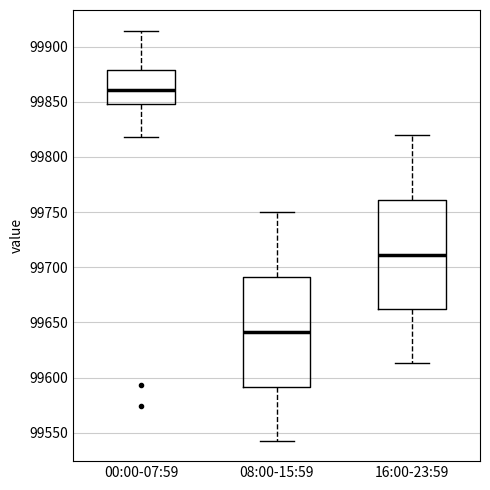

Reading left to right, read every box against the y-axis: the position of its median line, the range the box covers, and the ends of its whiskers. The values are not printed on the chart, so give them approximately, as read against the axis.

00:00-07:59: median 99860, box 99850 to 99880, whiskers 99820 to 99915
08:00-15:59: median 99640, box 99590 to 99690, whiskers 99545 to 99750
16:00-23:59: median 99710, box 99660 to 99760, whiskers 99615 to 99820